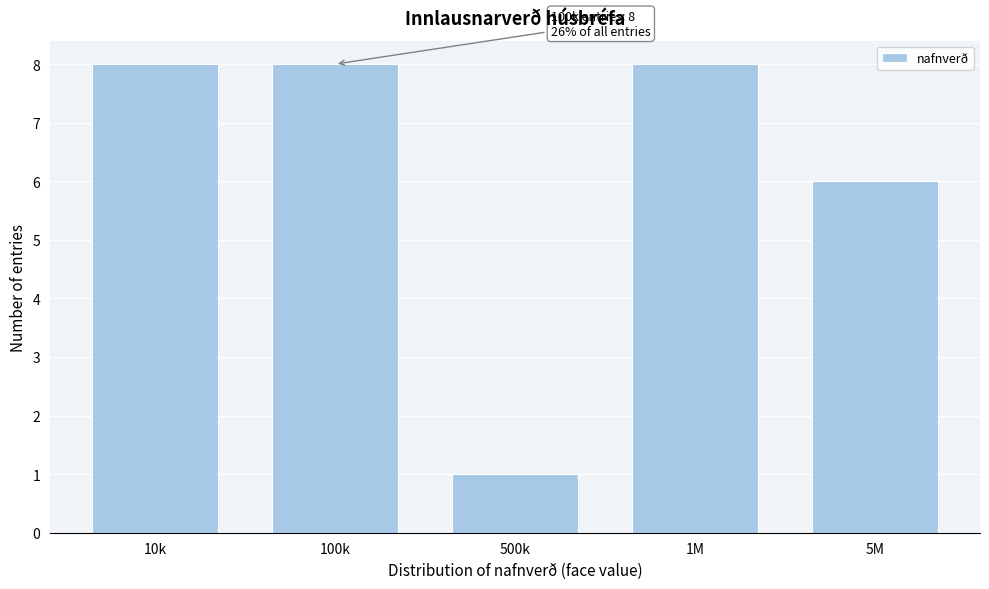

Reading left to right, transcribe all the data shown in this chart.

10k=8	100k=8	500k=1	1M=8	5M=6